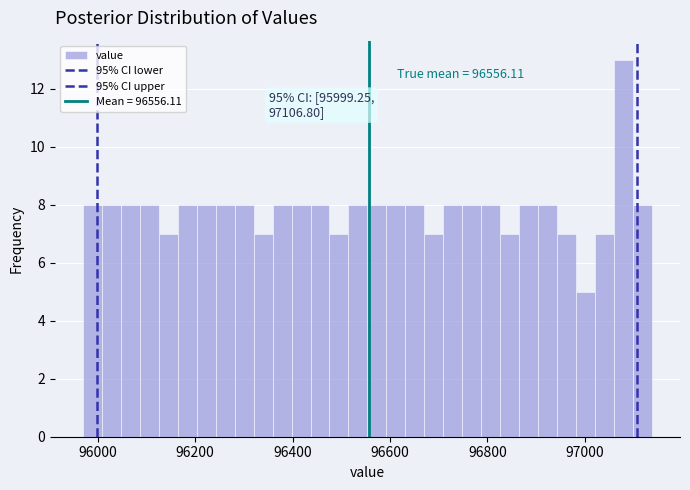

Read against the x-axis, roughly where is the centre of the tallest bar?

97080